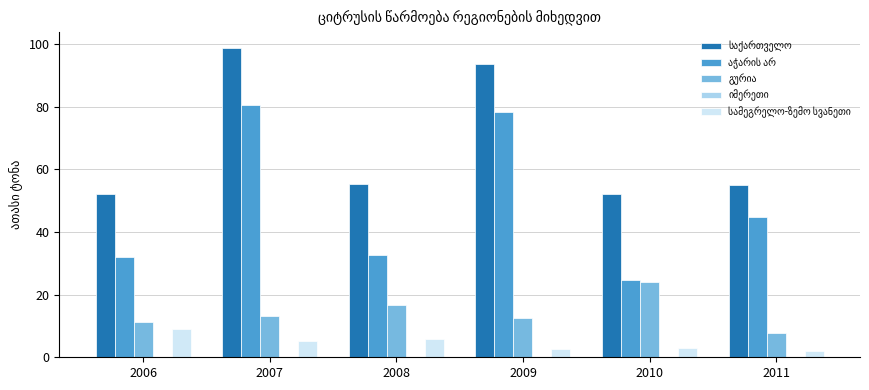

Which label corresponds to the largest value in the chart?

2007